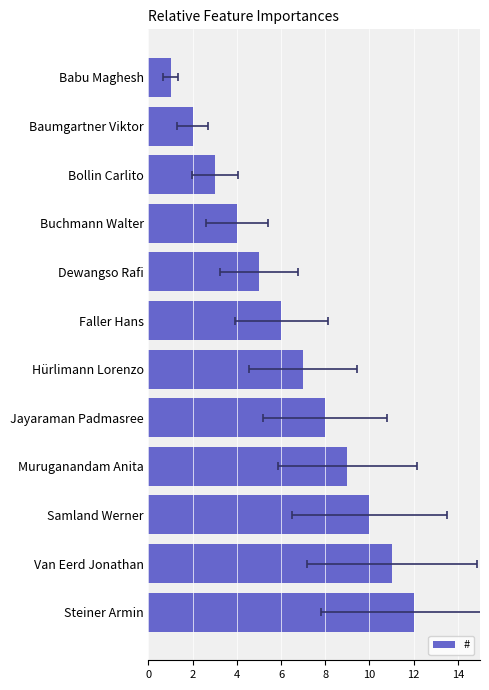

Is it true that the value at Samland Werner is 10?

True